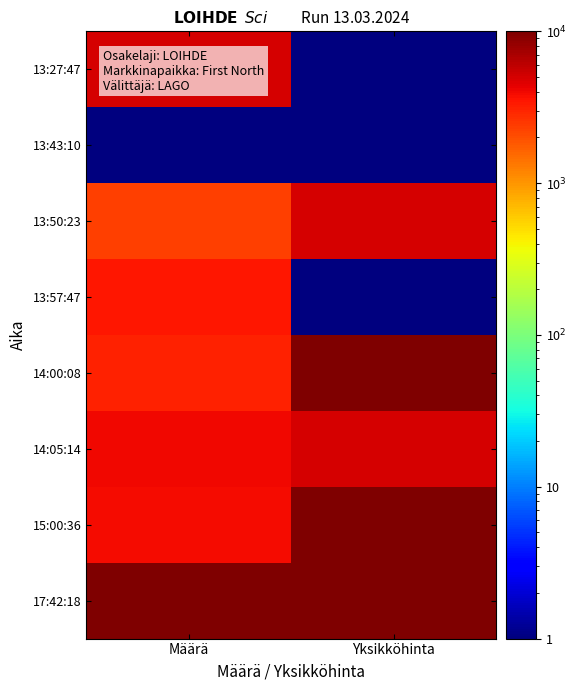

What is the difference between the highest and lowest values at Määrä?

9999.0